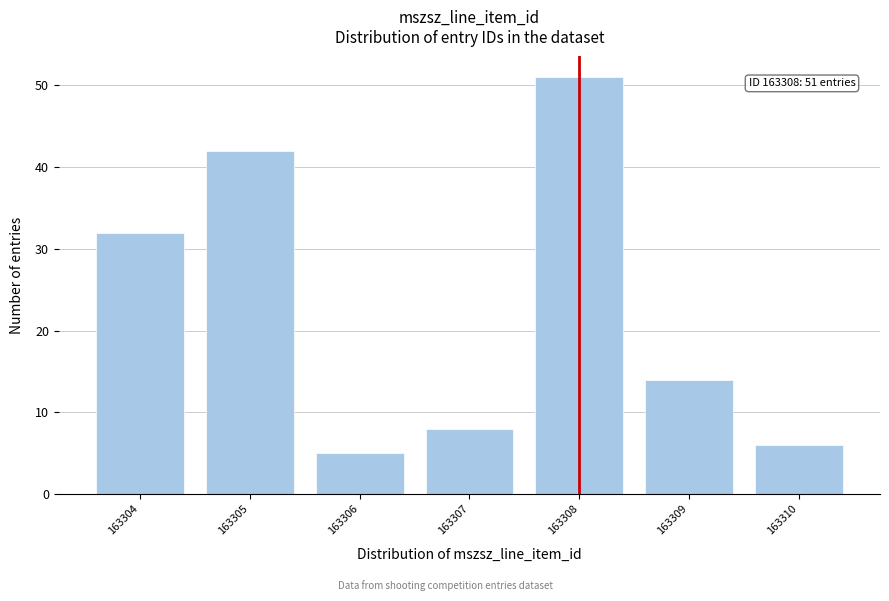

Over which range of the x-axis is the bar tallest?

163307.5 to 163308.5